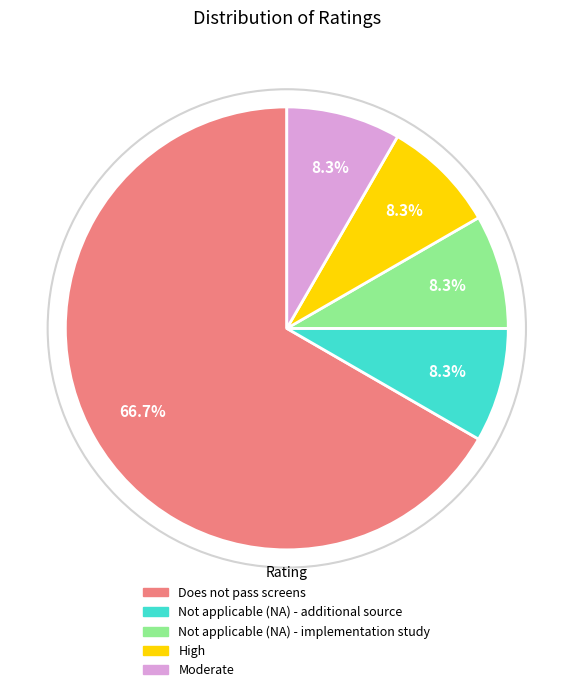

What is the largest slice in the pie chart?

Does not pass screens